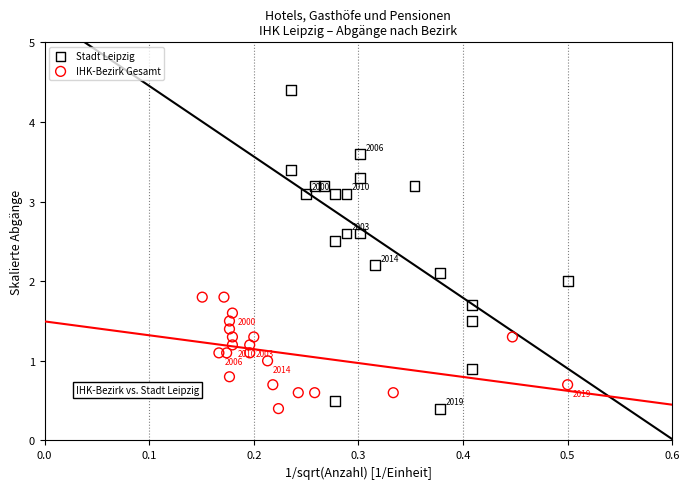

Which series reaches the maximum Y coordinate?

Stadt Leipzig